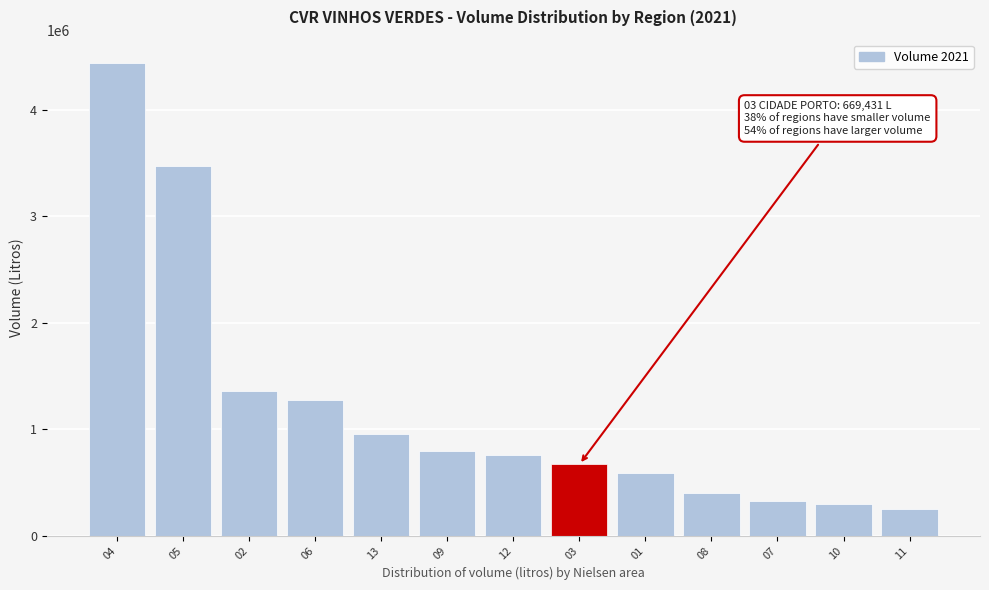

Reading left to right, list all the values displayed in this chart.

4434631	3469562	1358895	1271096	950084	792810	754320	669431	592427	404340	324347	301164	252390